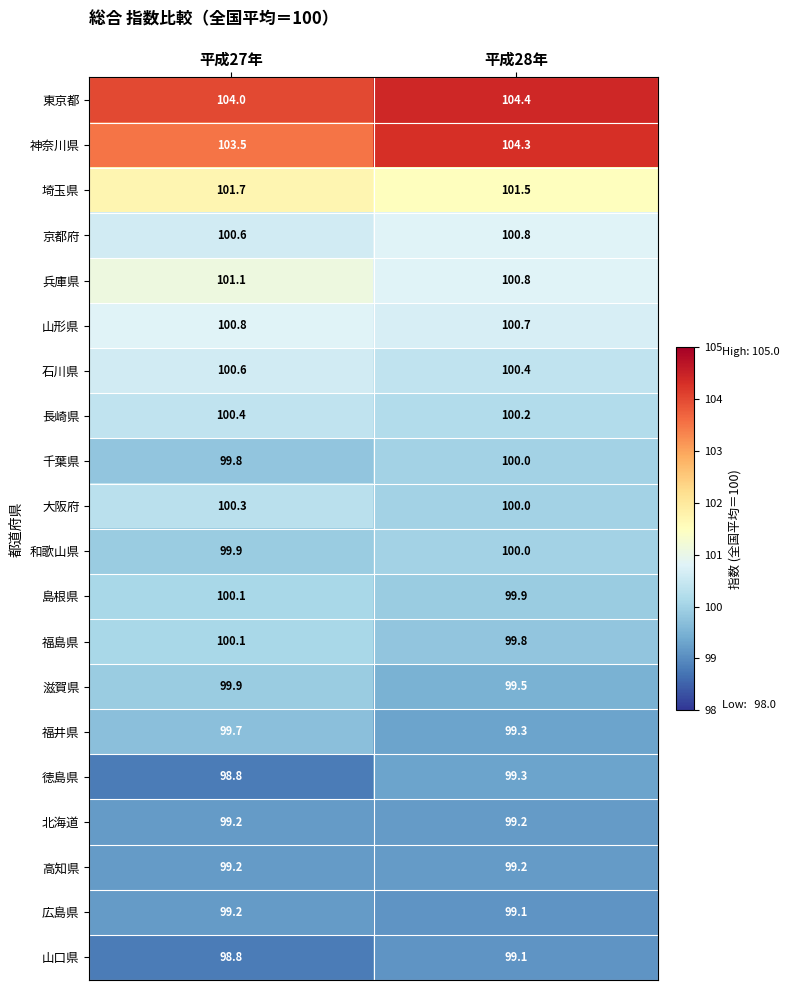

Is the value of 石川県 at 平成27年 greater than the value of 埼玉県 at 平成27年?

No